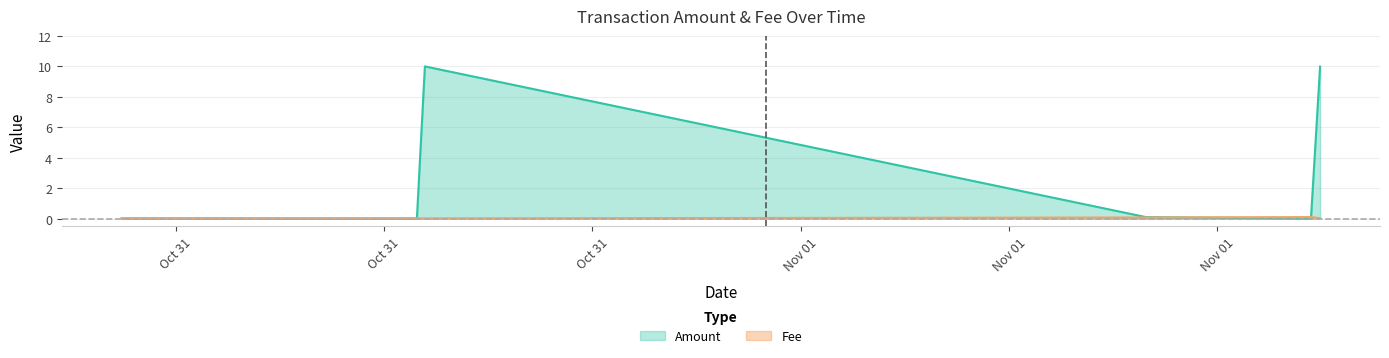

List the series in order of their peak value, lowest first.

Fee, Amount